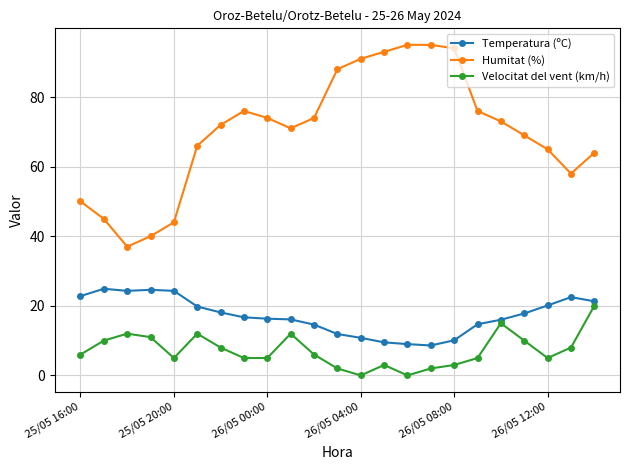

True or false: Humitat (%) has more than 0 points higher than both neighbors.

True